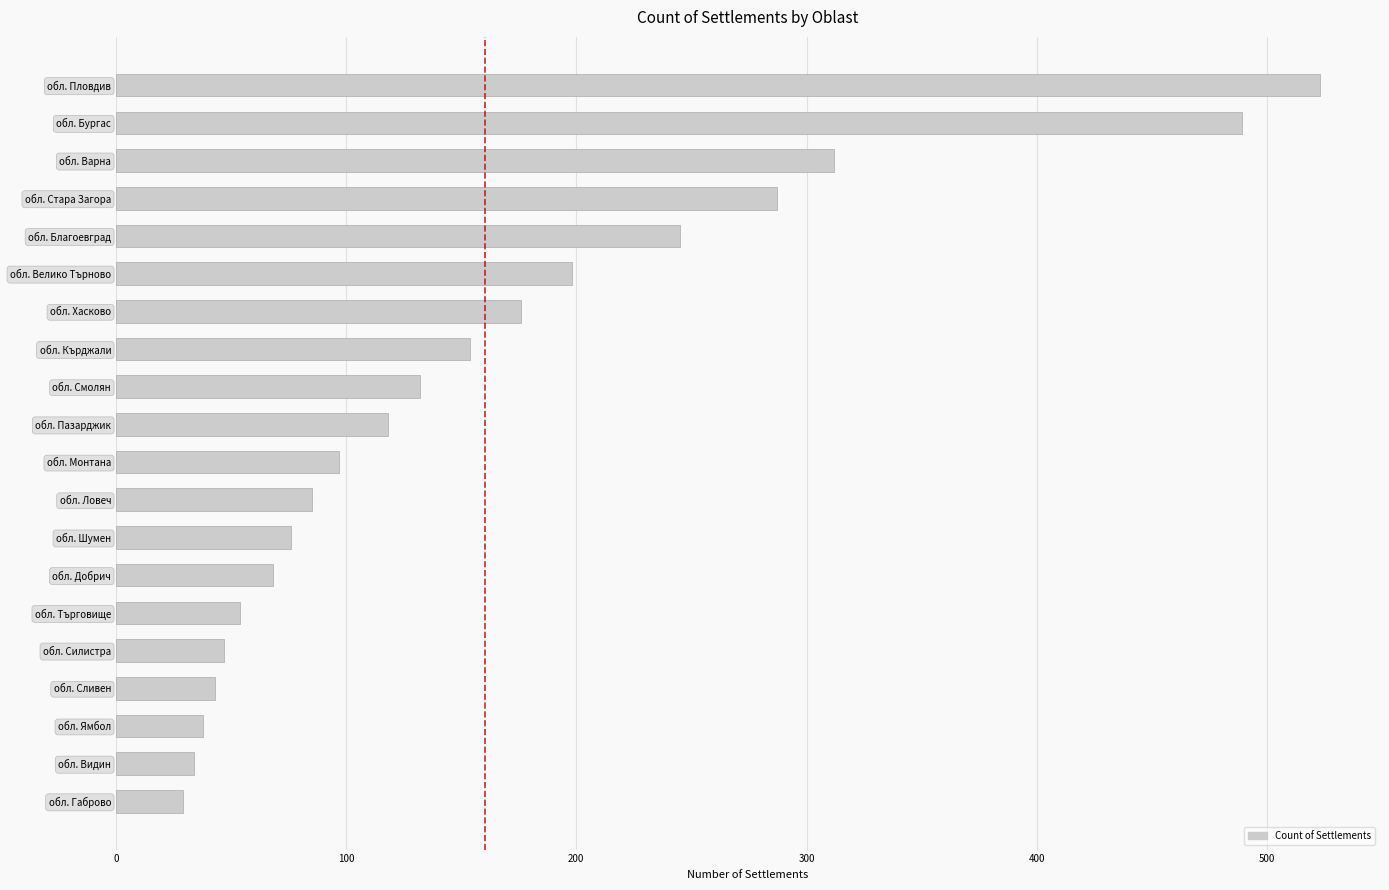

Reading bottom to top, what are all the values shown in this chart?

29	34	38	43	47	54	68	76	85	97	118	132	154	176	198	245	287	312	489	523